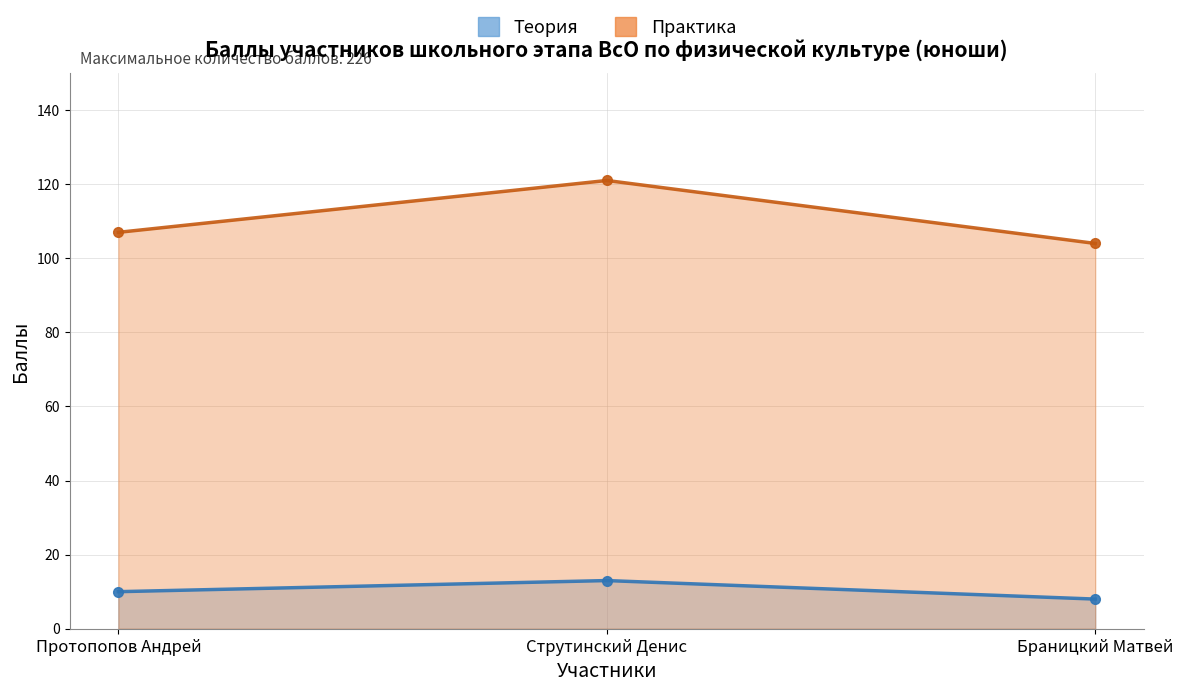

What is the difference between the maximum and minimum values in the Теория series?

5